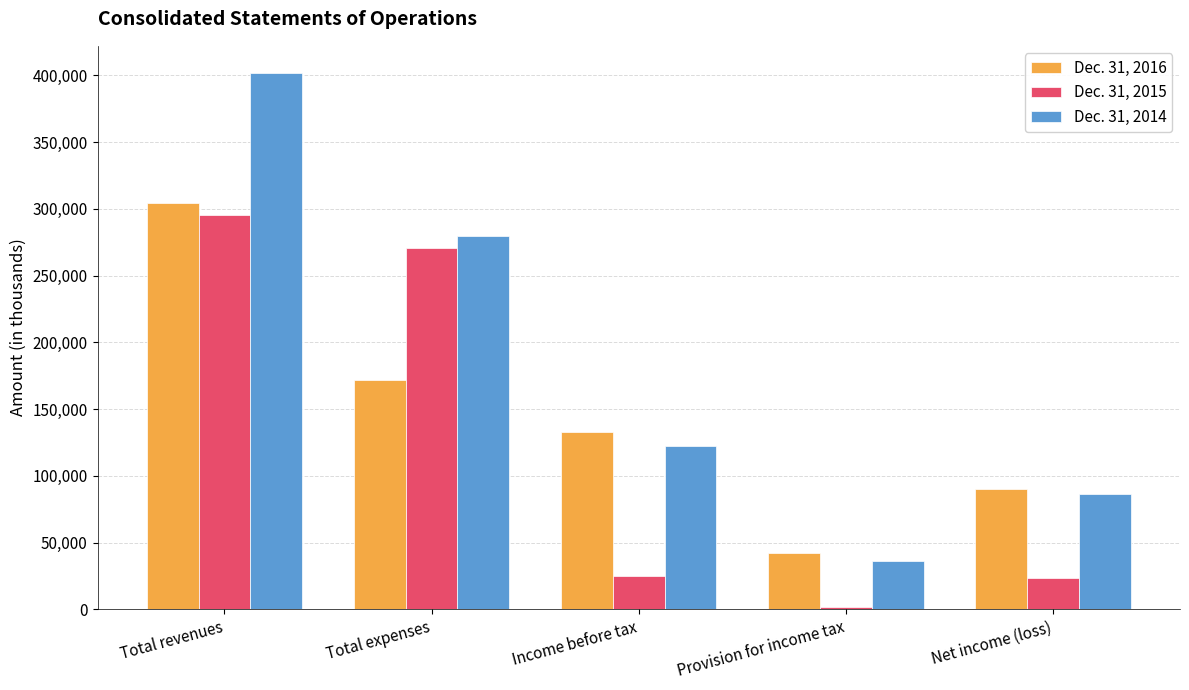

What is the smallest value displayed?

1988